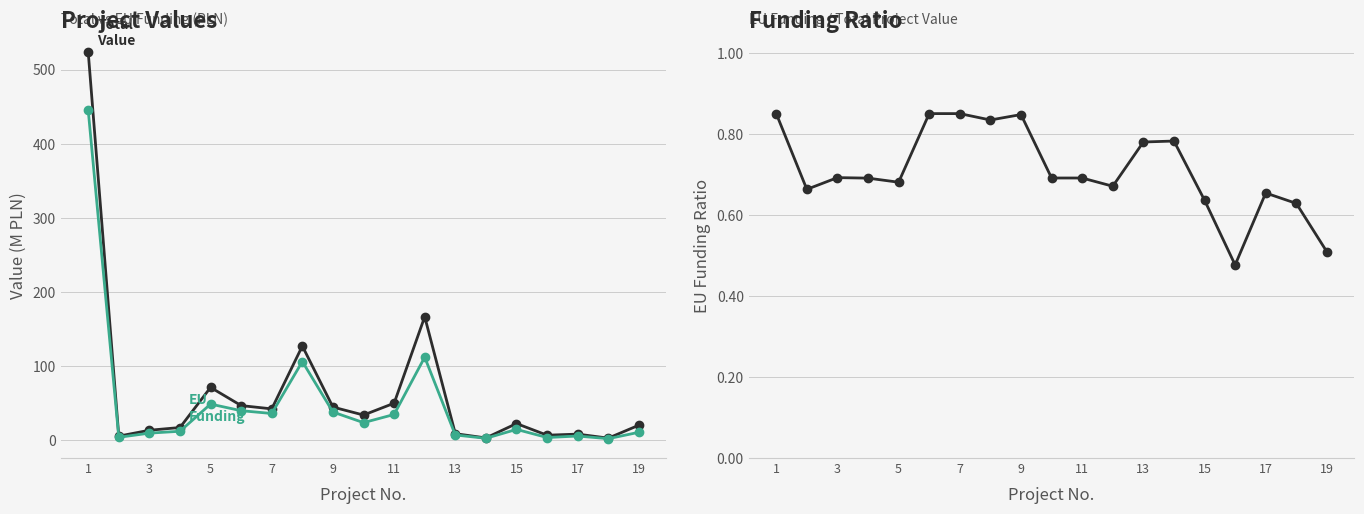

List the series in order of their overall mean, lowest first.

EU Funding Ratio, Wartość unijnego dofinansowania [PLN], Wartość projektu [PLN]